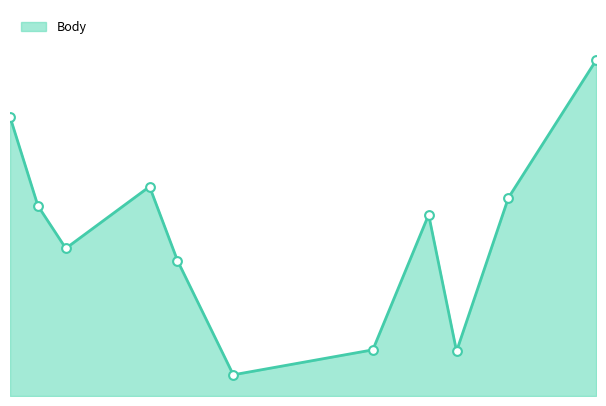

Does the chart have visible grid lines?

No